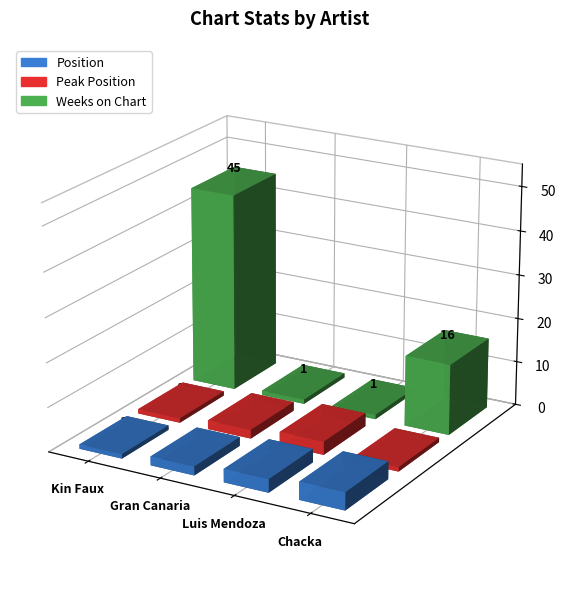

The value of Peak Position at Gran Canaria is 4. True or false?

False